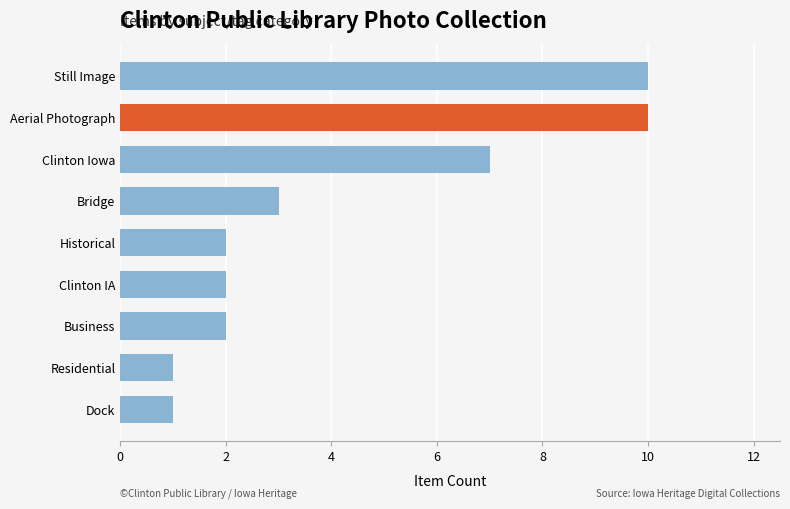

The value at Business is 1. True or false?

False